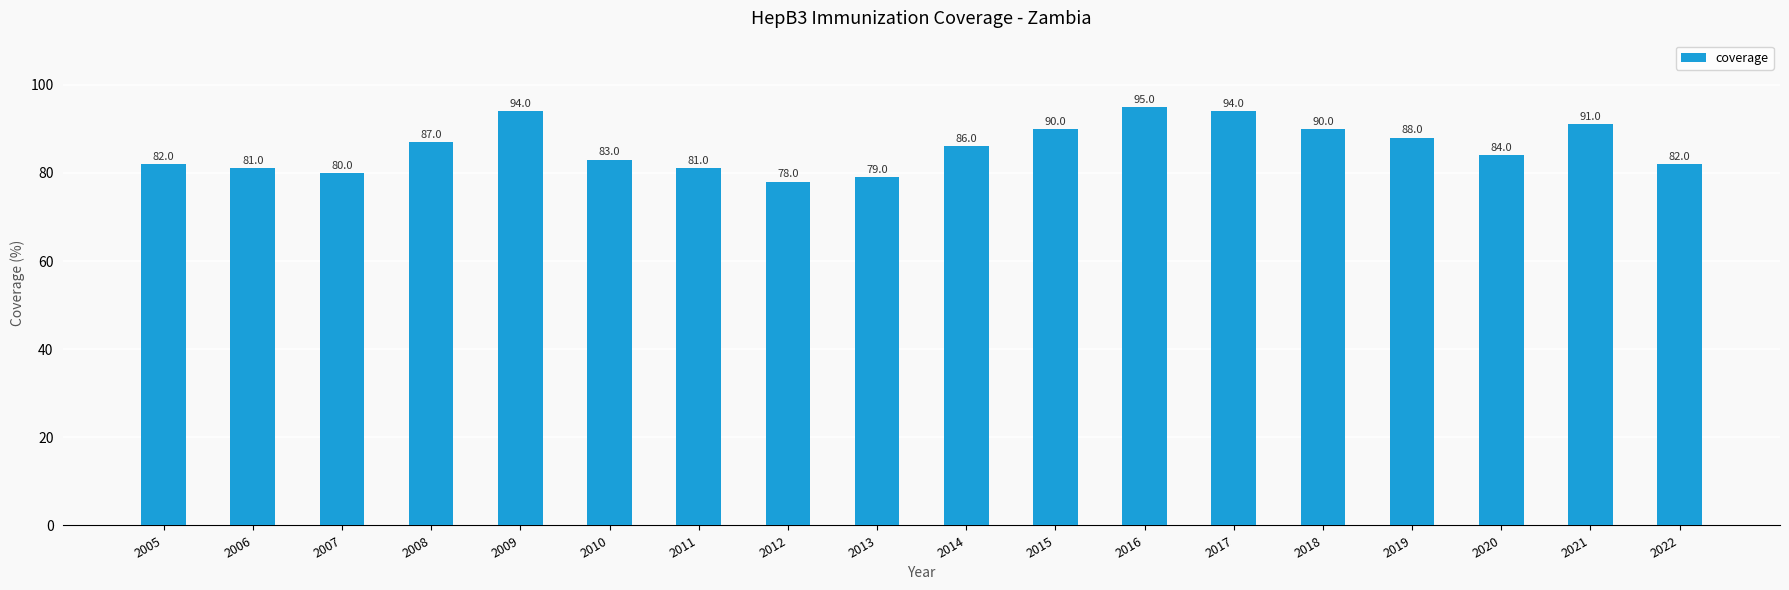

What is the difference between the values at 2015 and 2014?

4